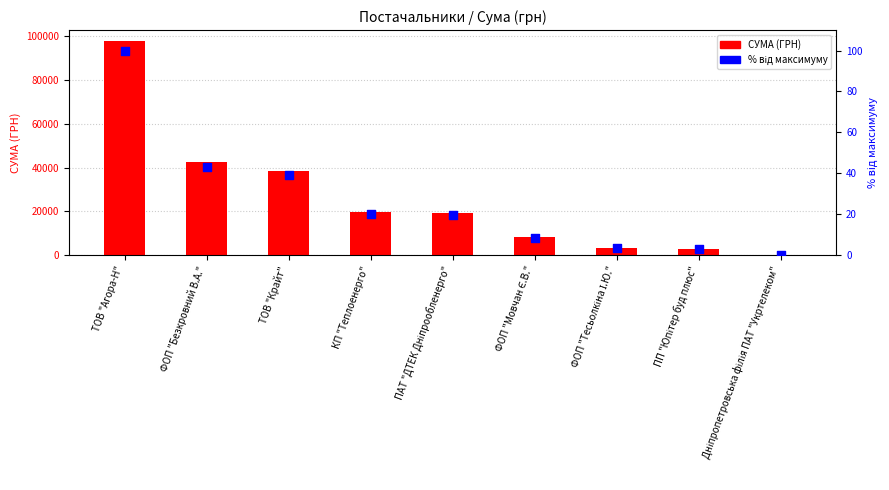

Which series has the largest total across all categories?

СУМА (ГРН)